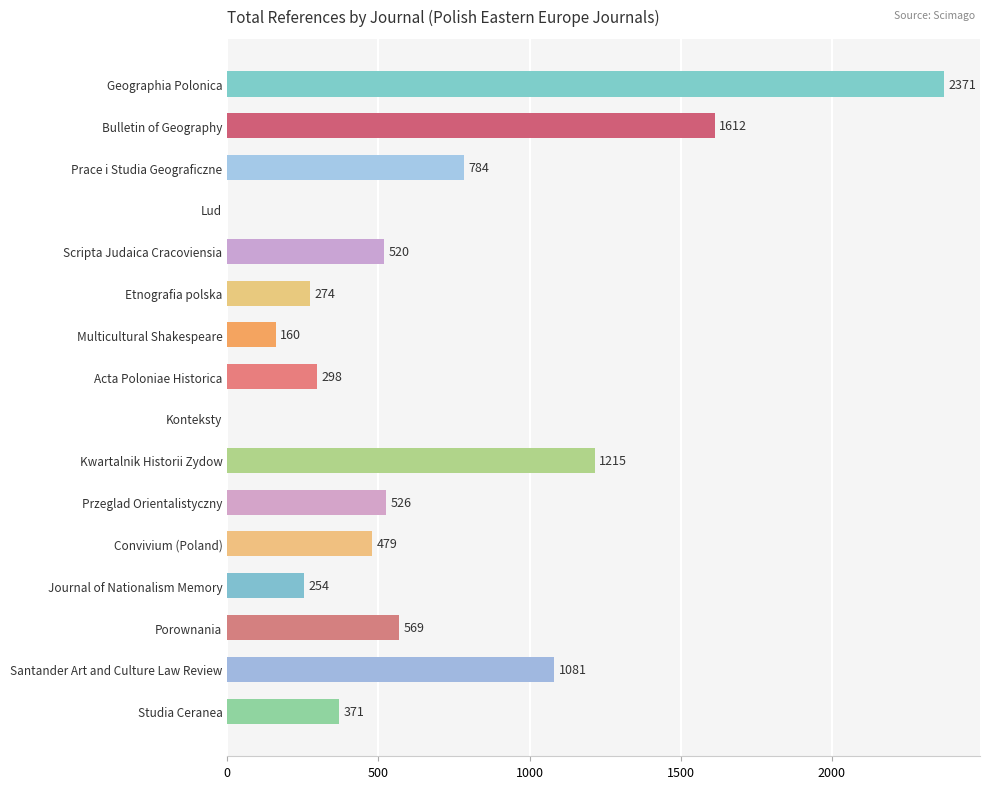

How many categories are shown in the chart?

16